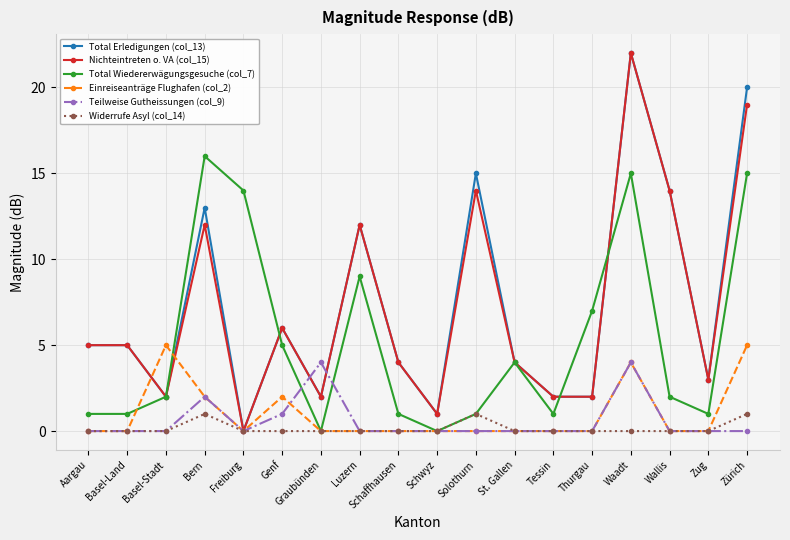

Where is the first local minimum for Total Erledigungen (col_13)?

Basel-Stadt